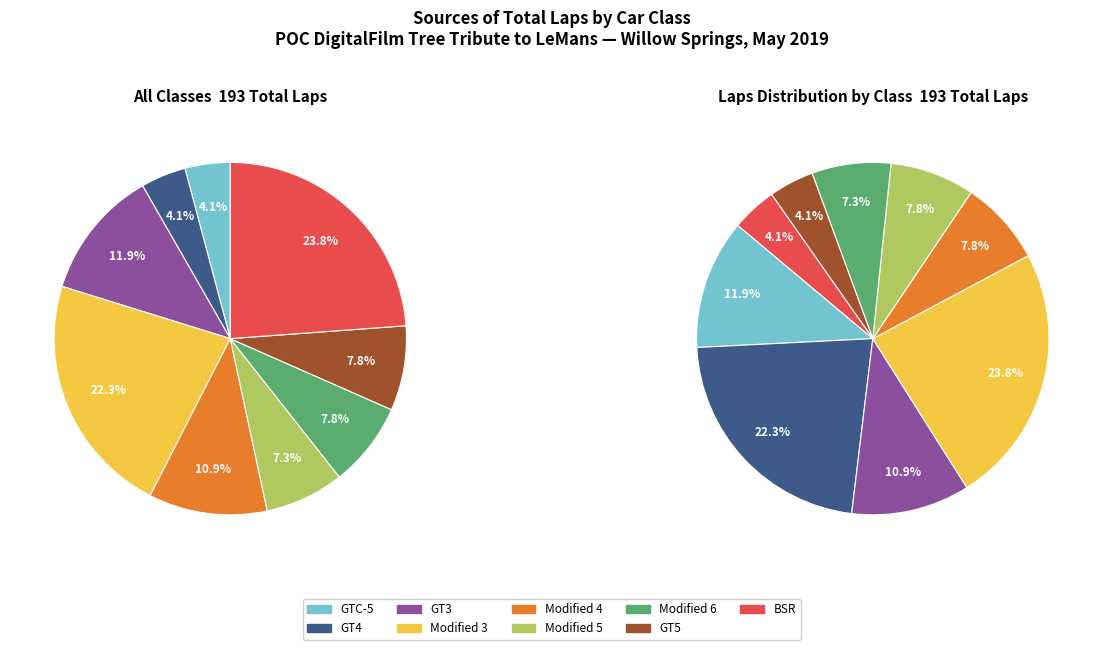

The BSR slice represents 21% of the pie. True or false?

False